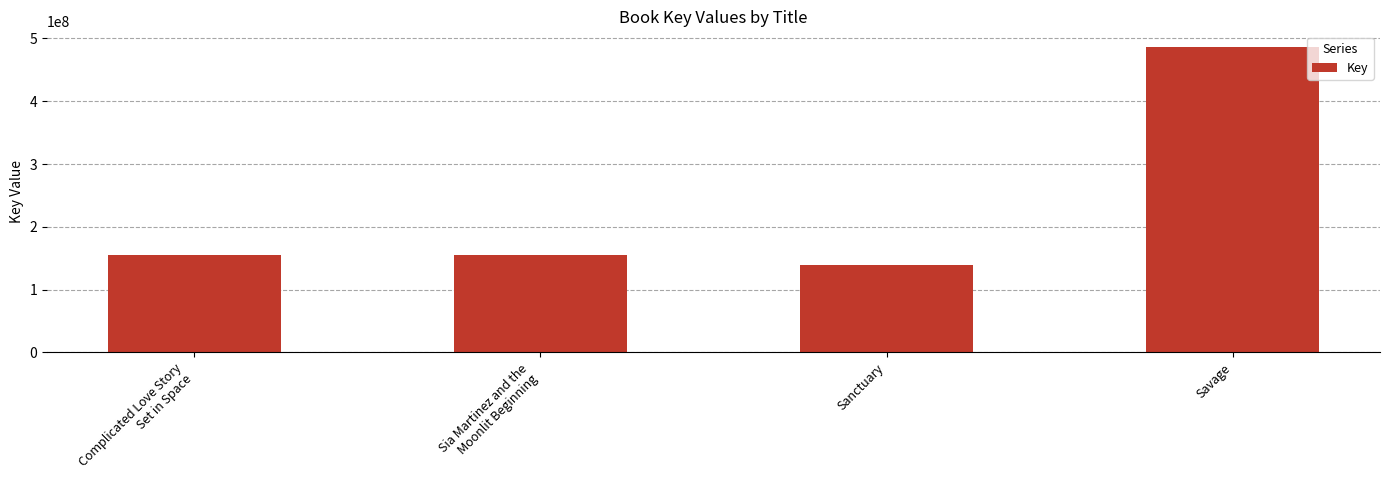

What is the label of the 4th bar from the left?

Savage